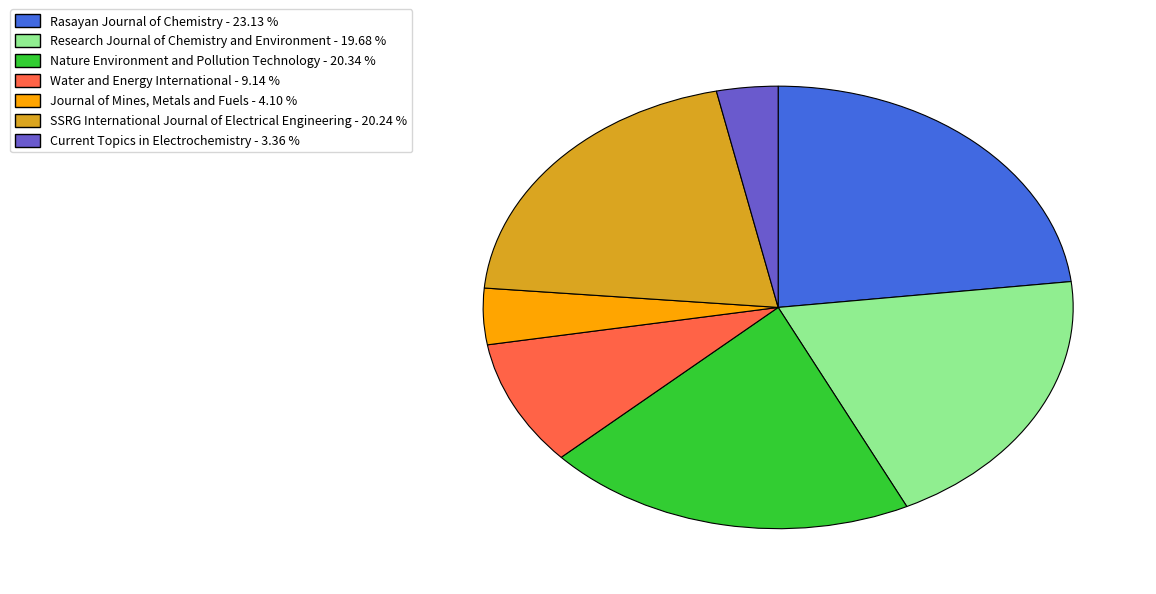

Which slice is the smallest?

Current Topics in Electrochemistry